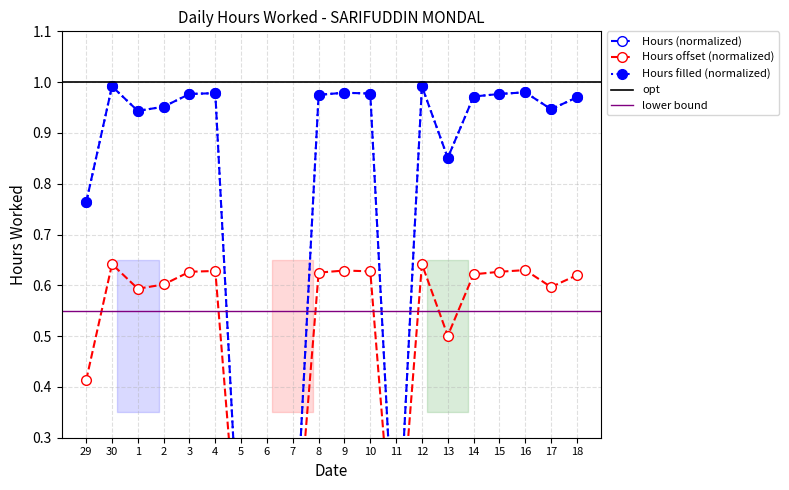

What position from the right is 5?

14